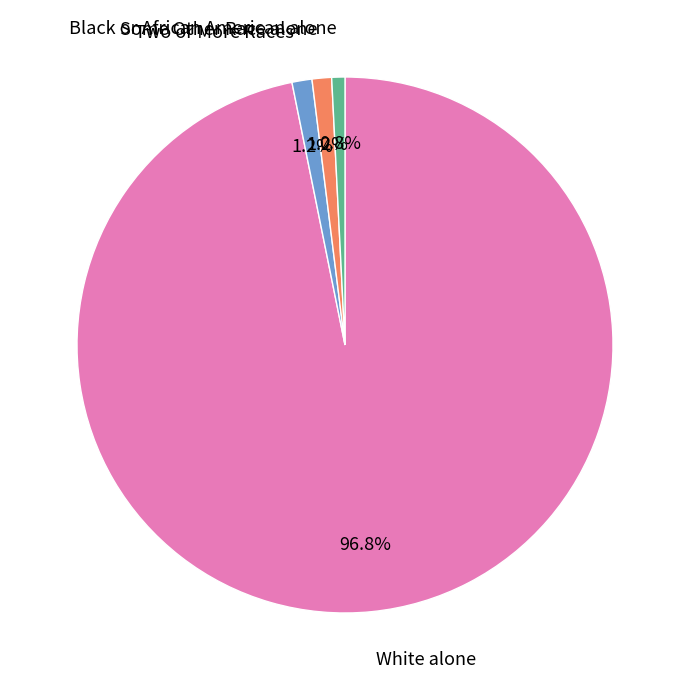

Which category has the biggest portion of the pie?

White alone